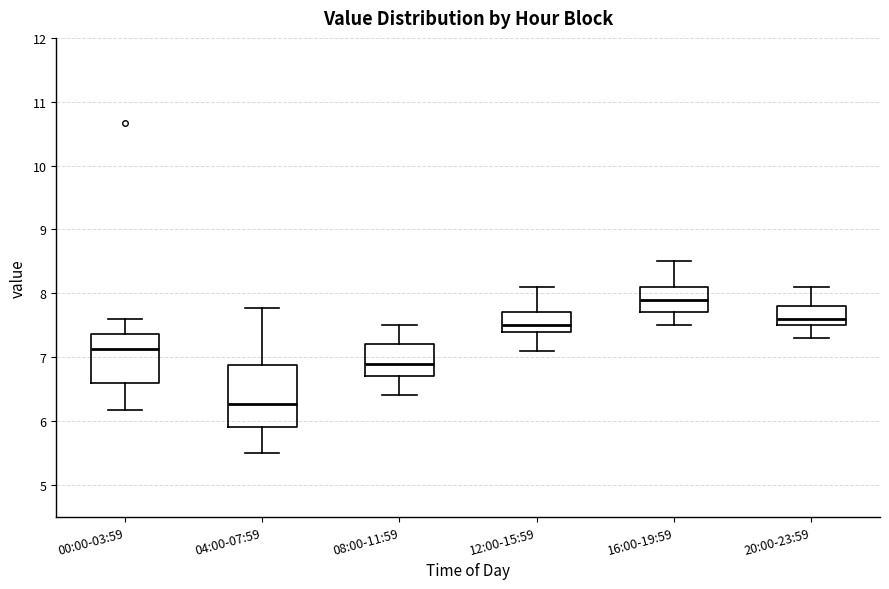

Reading left to right, read every box against the y-axis: the position of its median line, the range the box covers, and the ends of its whiskers. The values are not printed on the chart, so give them approximately, as read against the axis.

00:00-03:59: median 7.1, box 6.6 to 7.4, whiskers 6.2 to 7.6
04:00-07:59: median 6.3, box 5.9 to 6.9, whiskers 5.5 to 7.8
08:00-11:59: median 6.9, box 6.7 to 7.2, whiskers 6.4 to 7.5
12:00-15:59: median 7.5, box 7.4 to 7.7, whiskers 7.1 to 8.1
16:00-19:59: median 7.9, box 7.7 to 8.1, whiskers 7.5 to 8.5
20:00-23:59: median 7.6, box 7.5 to 7.8, whiskers 7.3 to 8.1